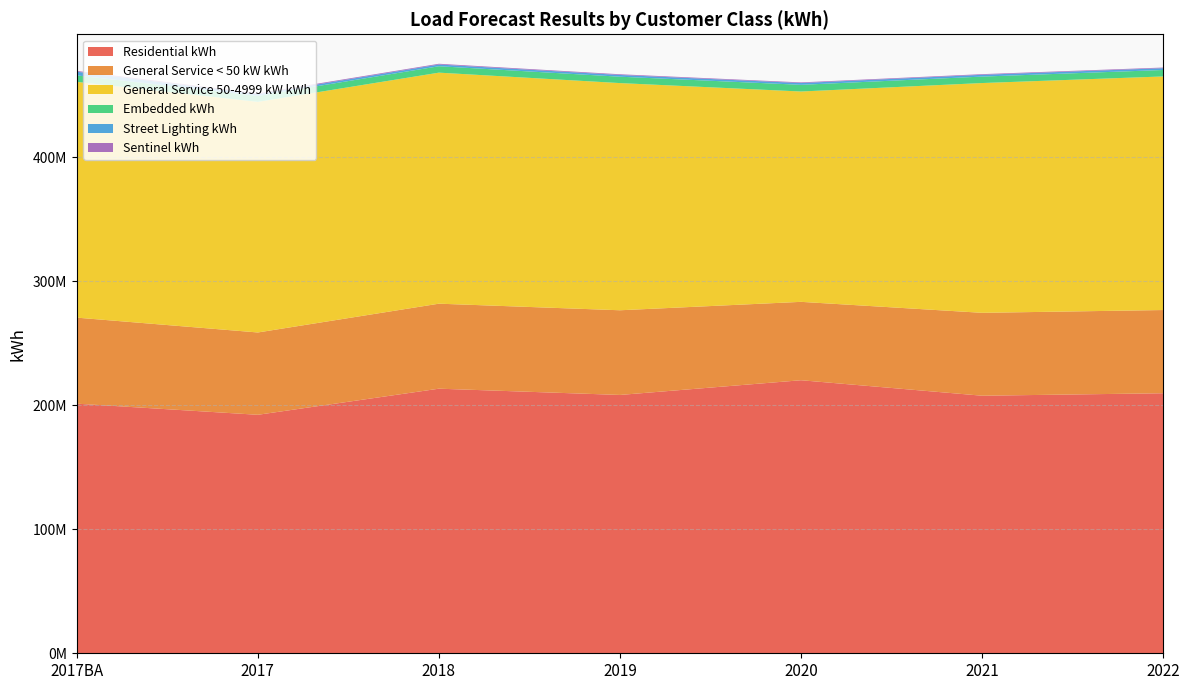

Reading right to left, transcribe all the data shown in this chart.

Residential kWh: 209707616.0	207712740.9	220200219.7	208333695.2	213384792.0	192333396.6	201294289.0
General Service < 50 kW kWh: 67105474.6	66854671.6	63219121.7	68296619.9	68552191.0	66385178.1	69390323.0
General Service 50-4999 kW kWh: 188378941.6	185305527.2	169630767.0	183204907.7	186317853.6	185980426.1	190144345.0
Embedded kWh: 5211001.6	5200399.9	5393253.8	5146934.1	5170415.5	4824542.4	5205754.0
Street Lighting kWh: 1449102.2	1441120.3	1425844.3	1401777.8	1390047.0	1392668.2	2991556.0
Sentinel kWh: 514043.4	528556.7	525914.8	565913.0	606042.1	631150.0	629014.0